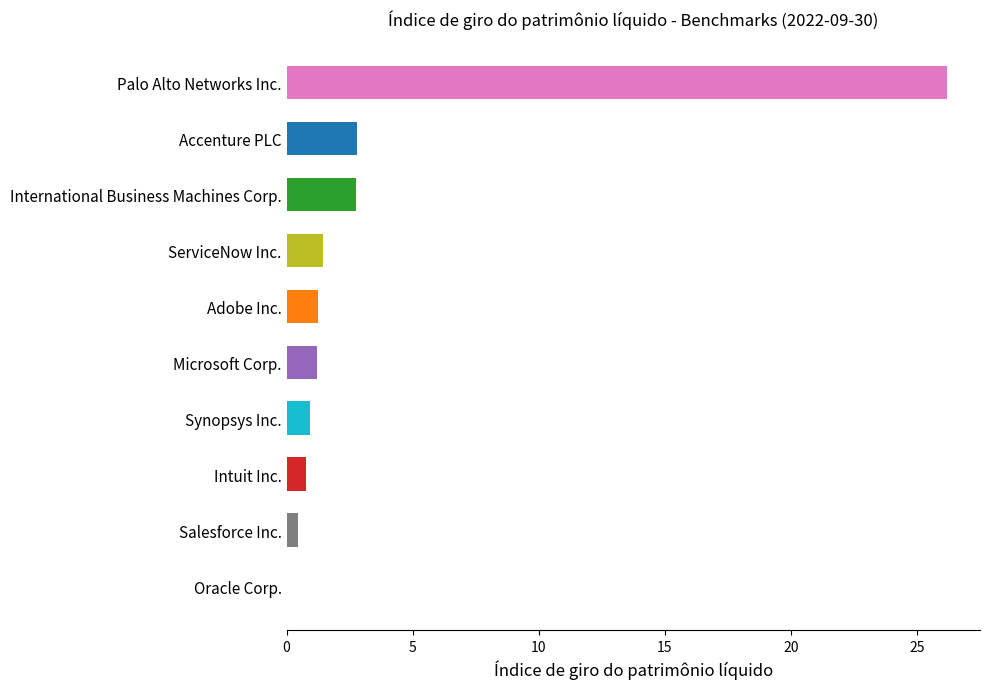

Are the bars horizontal?

Yes